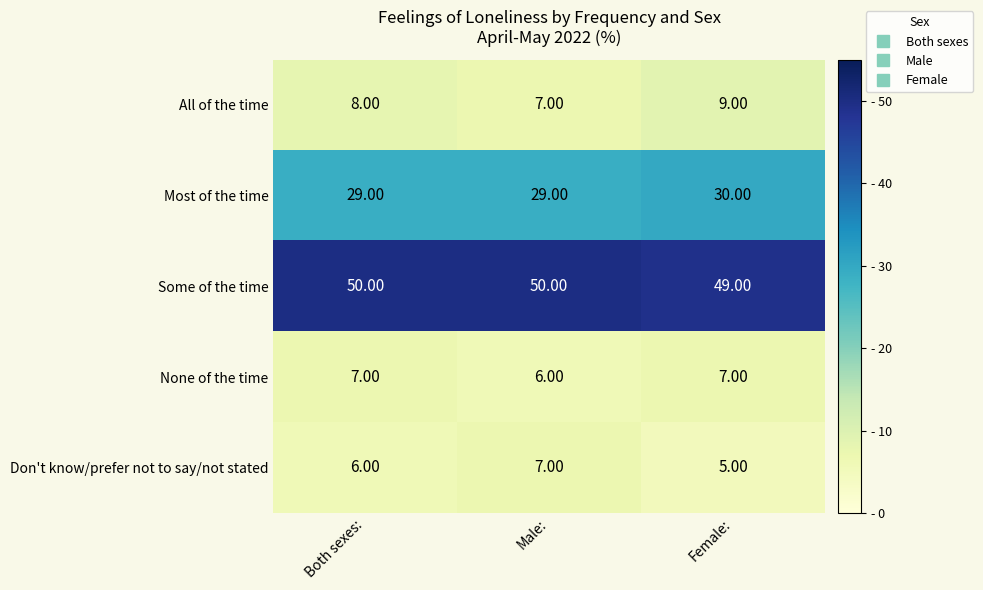

What is the greatest value displayed?

50